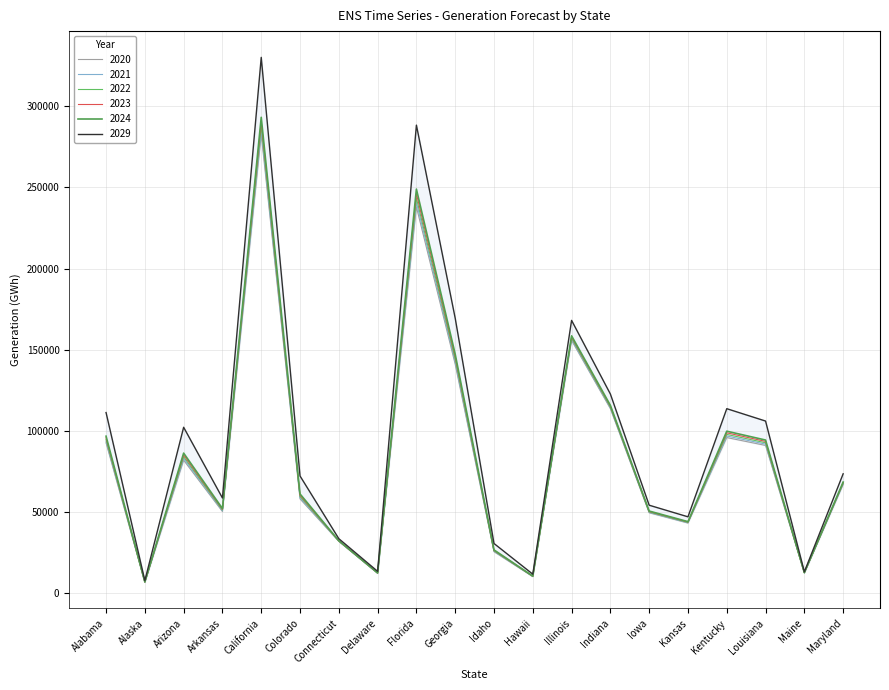

How many lines are shown in the chart?

6